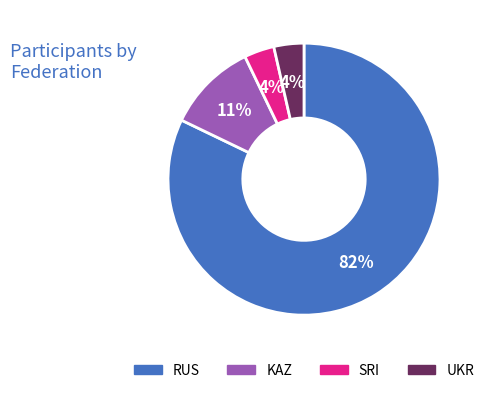

Between UKR and KAZ, which is larger?

KAZ